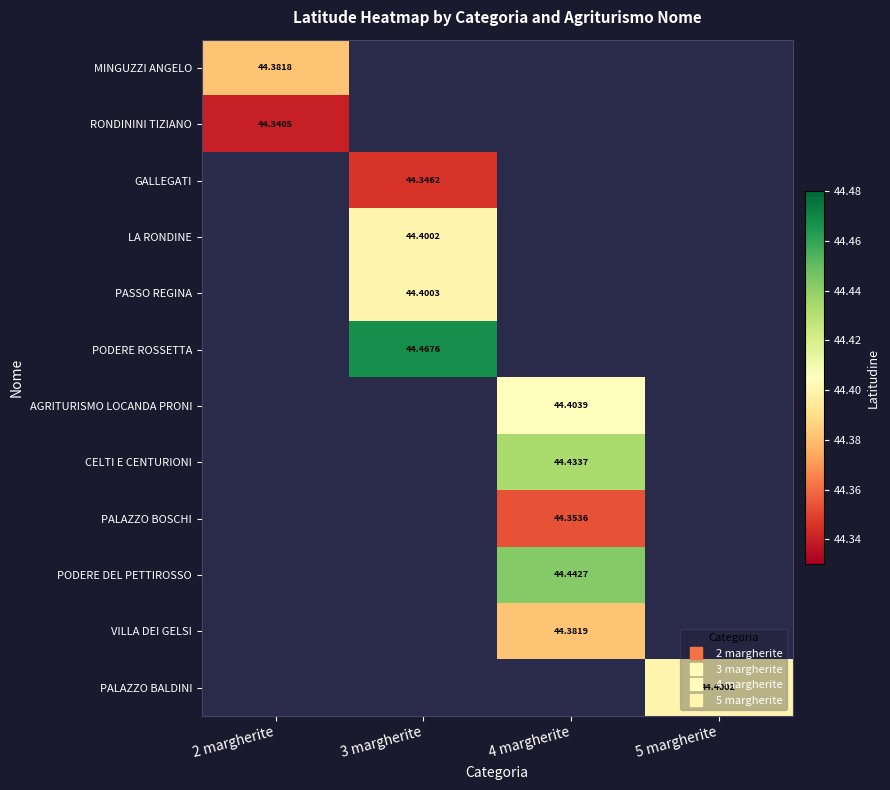

Which series has the largest range (max minus min)?

MINGUZZI ANGELO